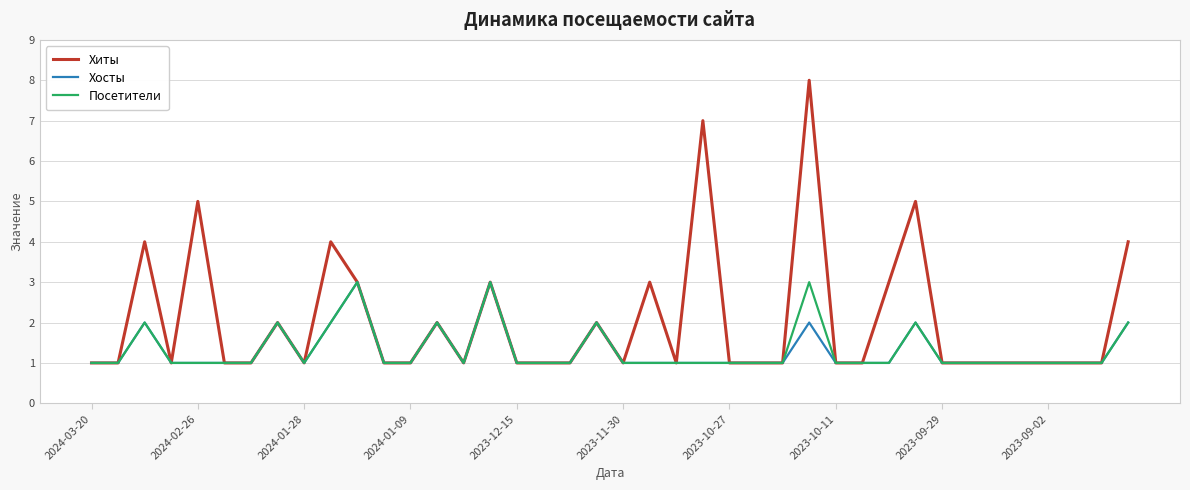

Which series has the largest range (max minus min)?

Хиты